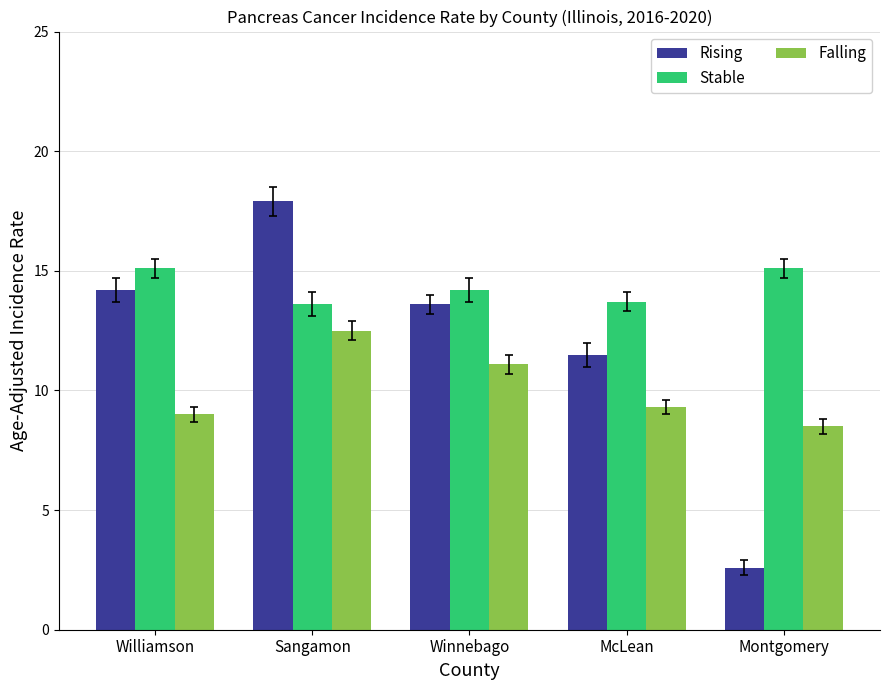

Which series has the largest total across all categories?

Stable